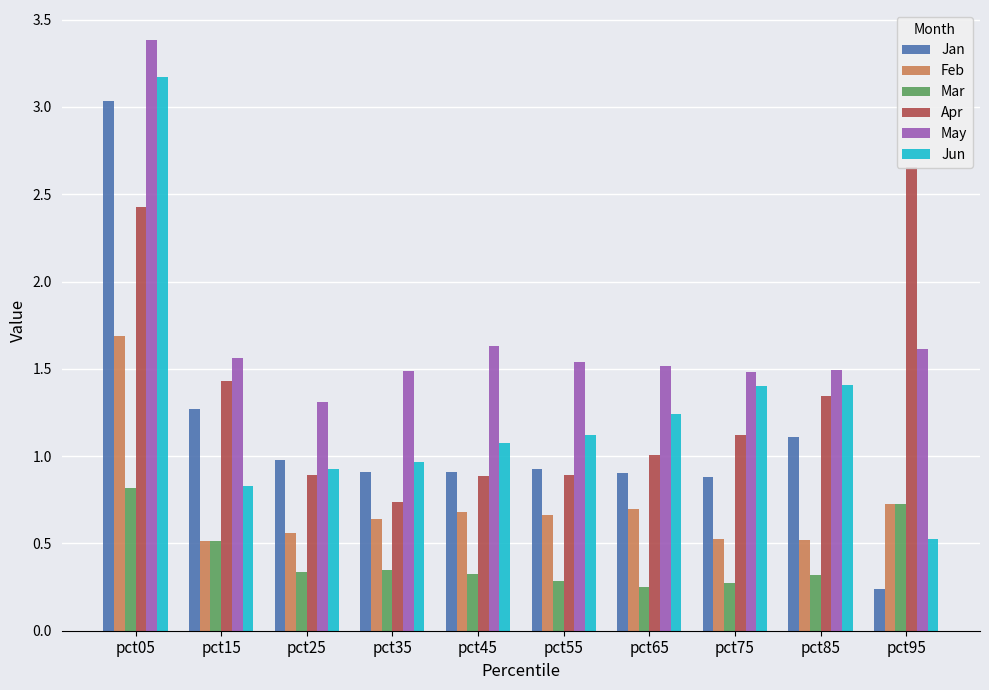

Reading left to right, what are all the values shown in this chart?

Jan: 3.0	1.3	1.0	0.9	0.9	0.9	0.9	0.9	1.1	0.2
Feb: 1.7	0.5	0.6	0.6	0.7	0.7	0.7	0.5	0.5	0.7
Mar: 0.8	0.5	0.3	0.3	0.3	0.3	0.2	0.3	0.3	0.7
Apr: 2.4	1.4	0.9	0.7	0.9	0.9	1.0	1.1	1.3	2.7
May: 3.4	1.6	1.3	1.5	1.6	1.5	1.5	1.5	1.5	1.6
Jun: 3.2	0.8	0.9	1.0	1.1	1.1	1.2	1.4	1.4	0.5